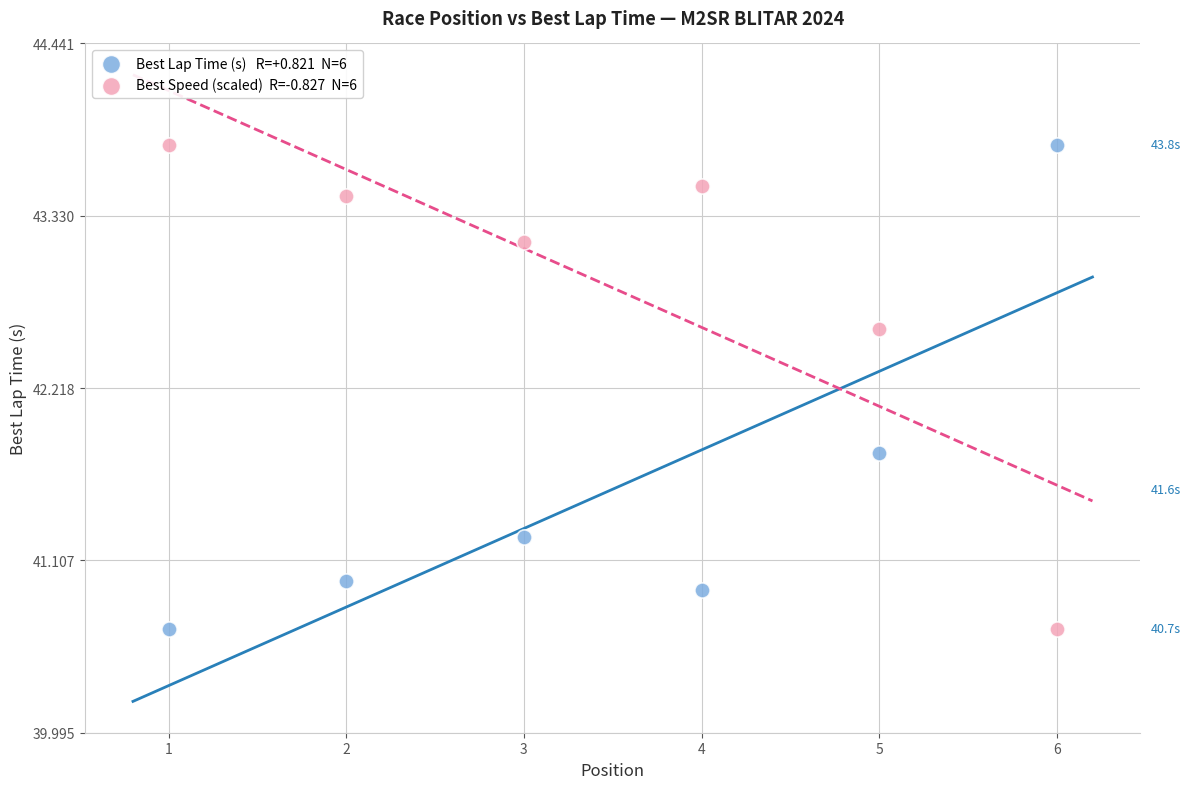

Across all data points, what is the average Y value?

42.2